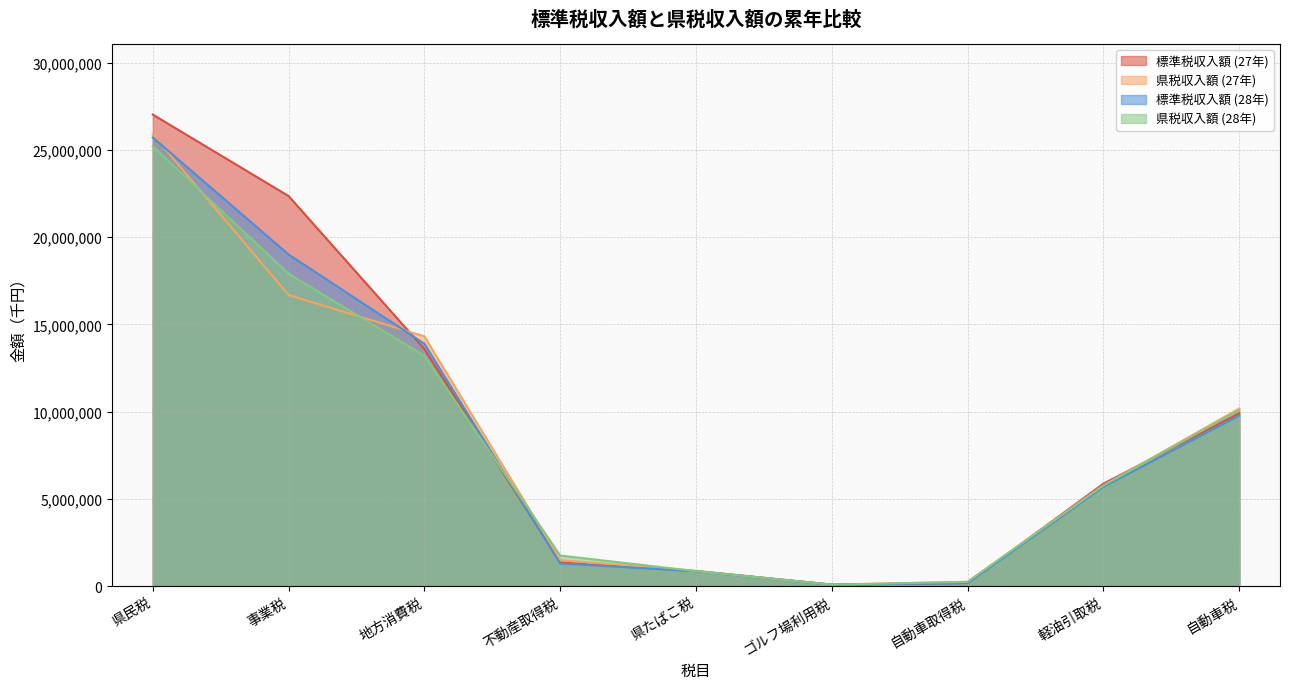

What is the label of the 5th point from the left?

県たばこ税